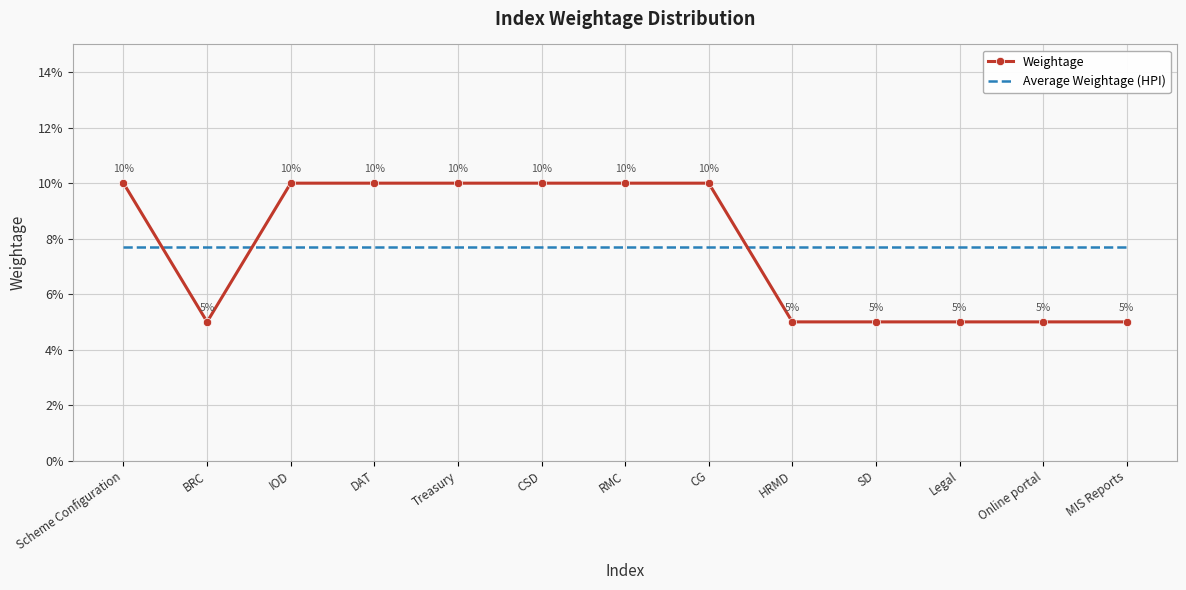

What are all the series names shown in the legend?

Weightage, Average Weightage (HPI)